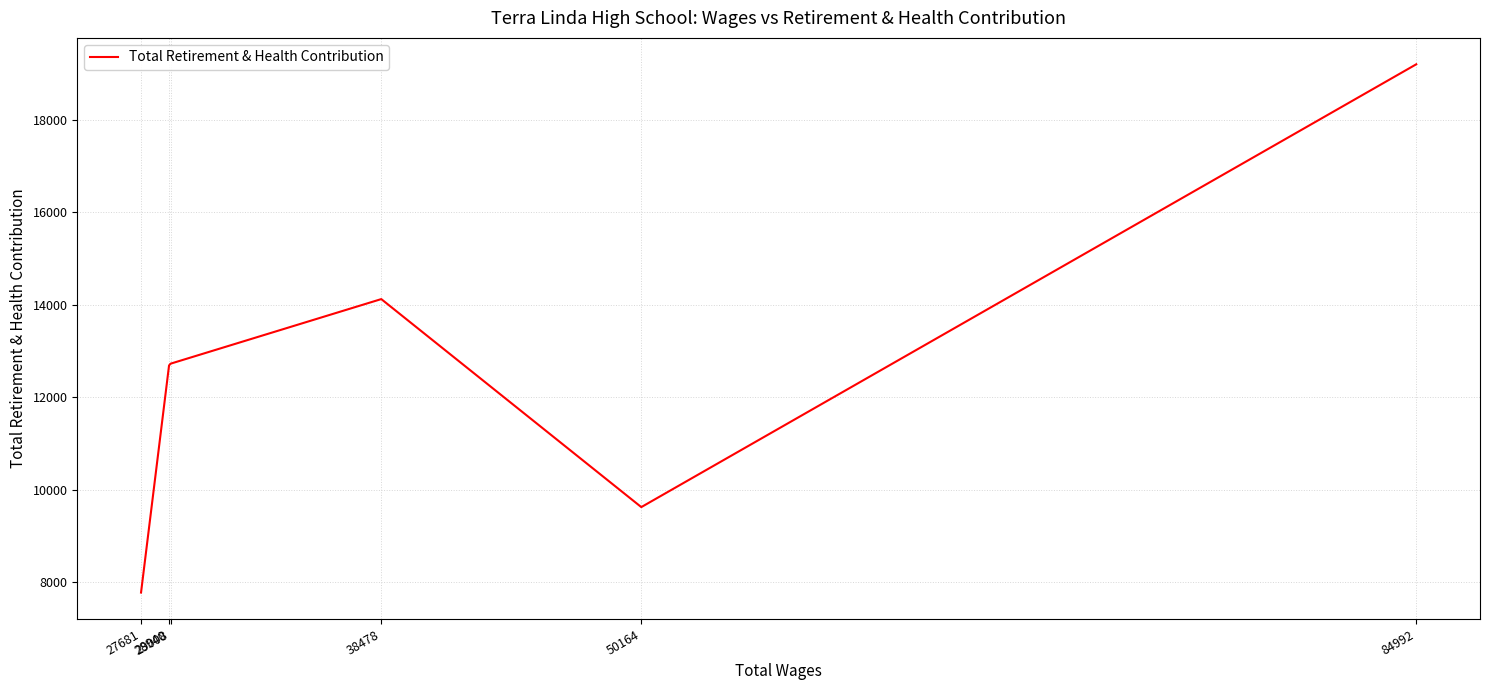

Between 84992 and 38478, which is larger?

84992